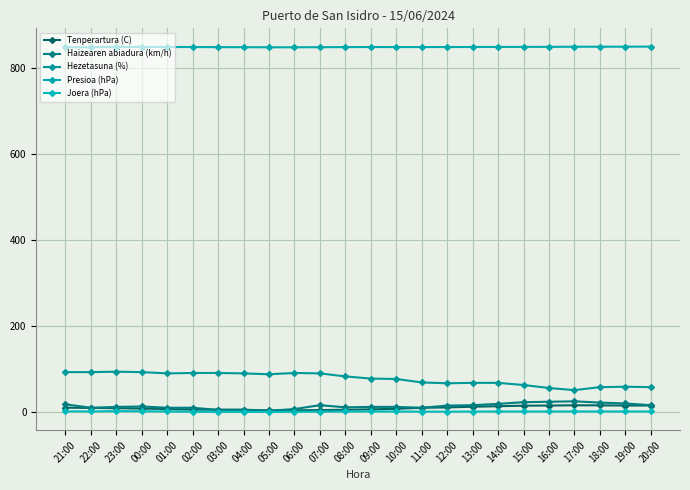

What value does the Hezetasuna (%) series have at 16:00?

55.0